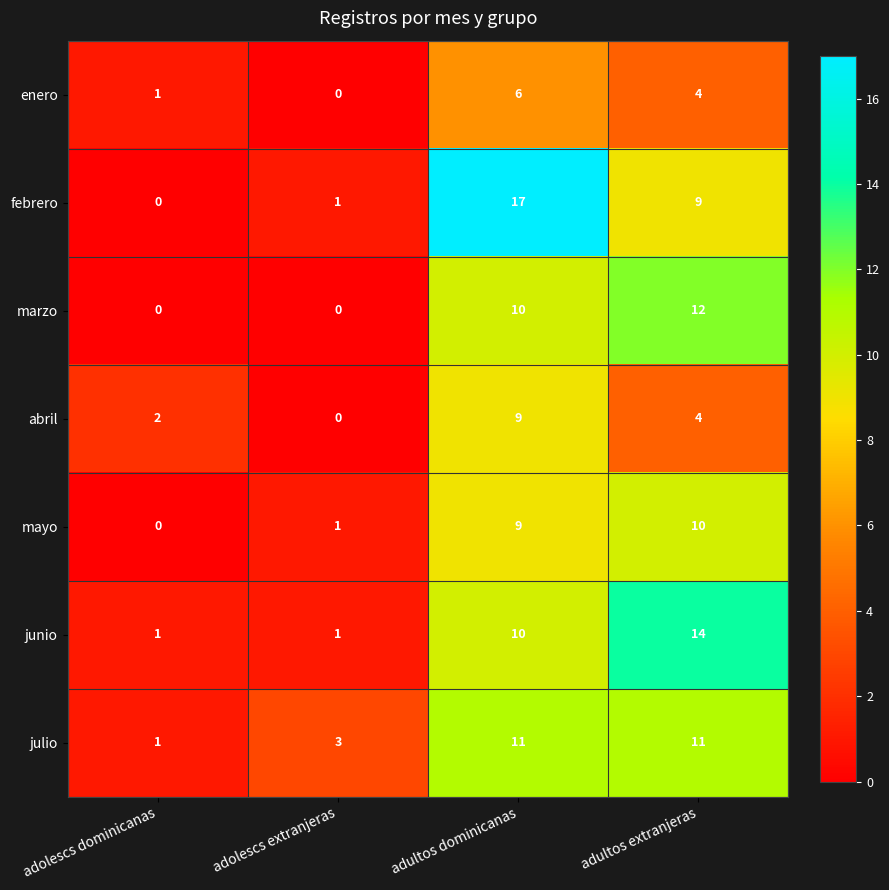

The junio series shows 3 at adultos dominicanas. True or false?

False